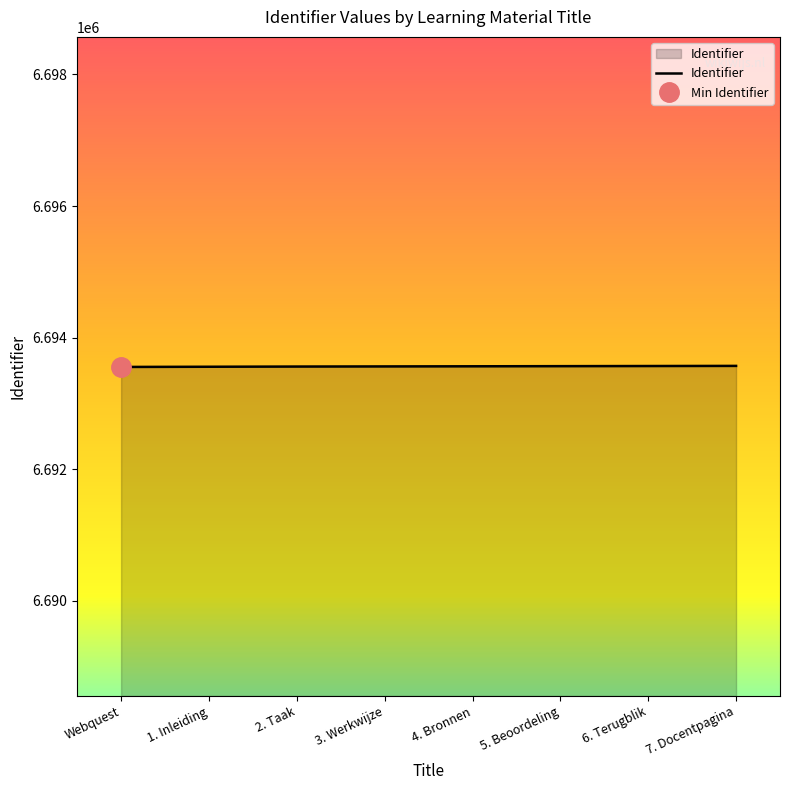

How many distinct data groups are displayed?

1